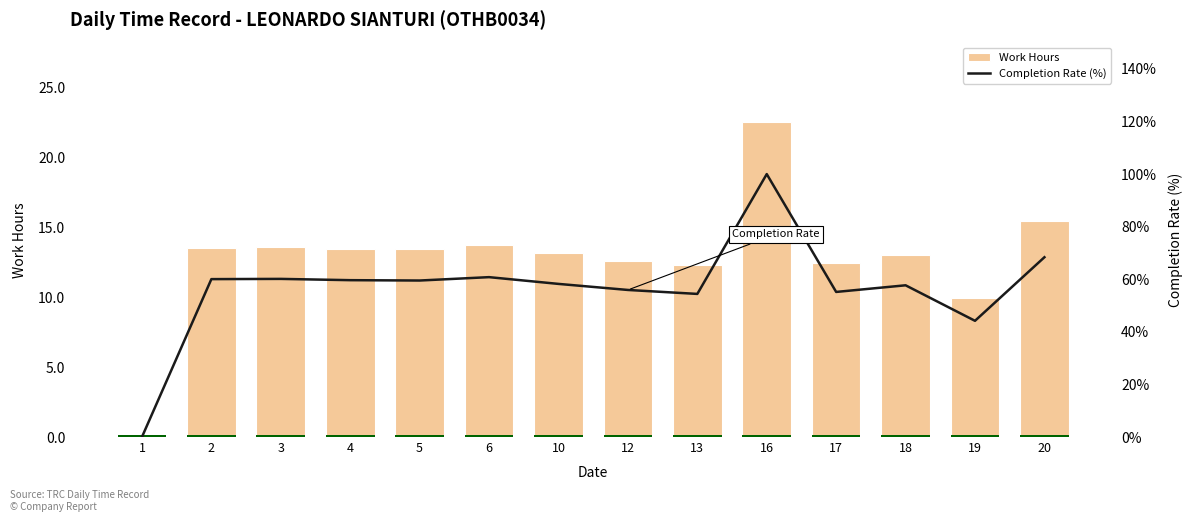

How many data points does each series have?

14